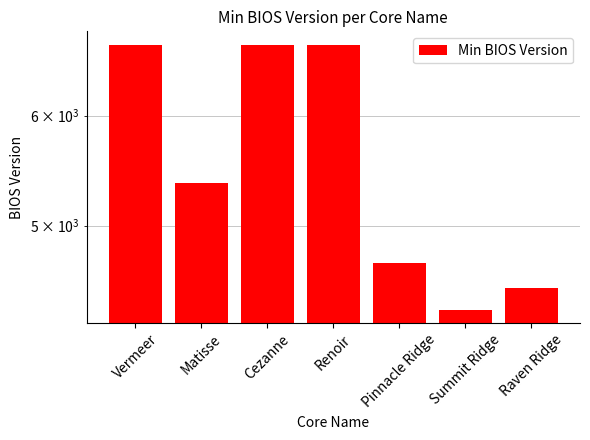

The chart shows a value of 6465 at Summit Ridge. True or false?

False